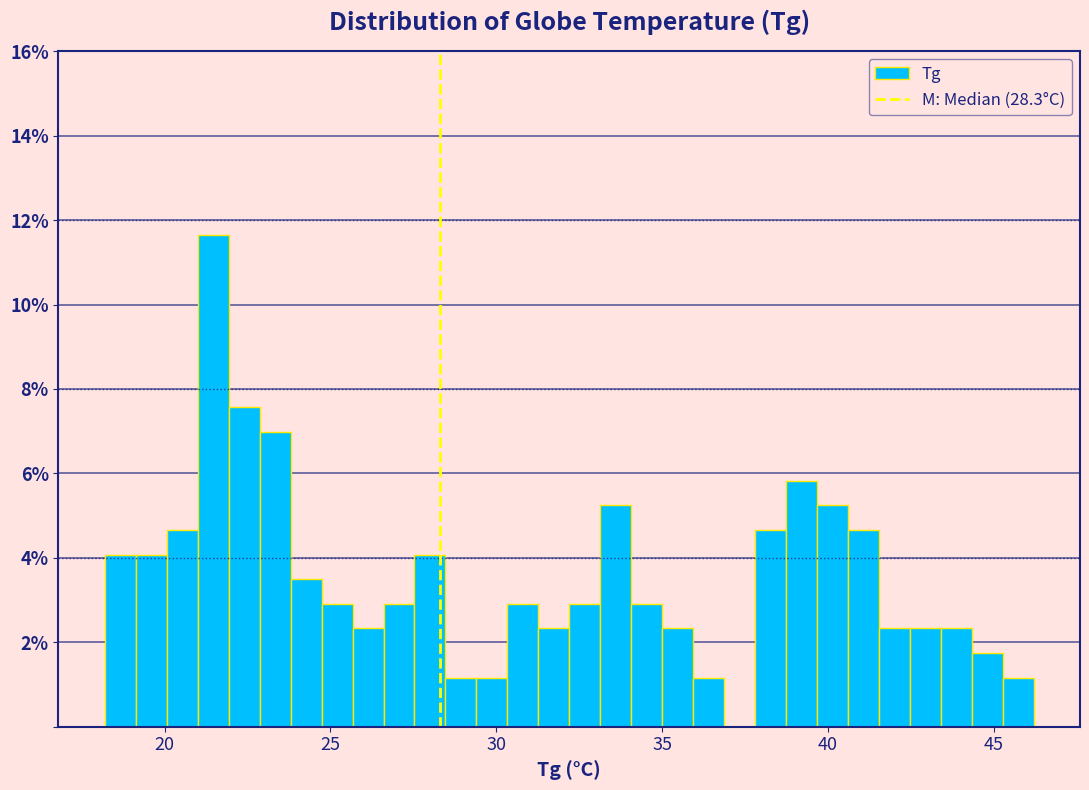

Around what value on the x-axis is the tallest bar? Give the approximate position of its centre, as read against the axis.

21.5